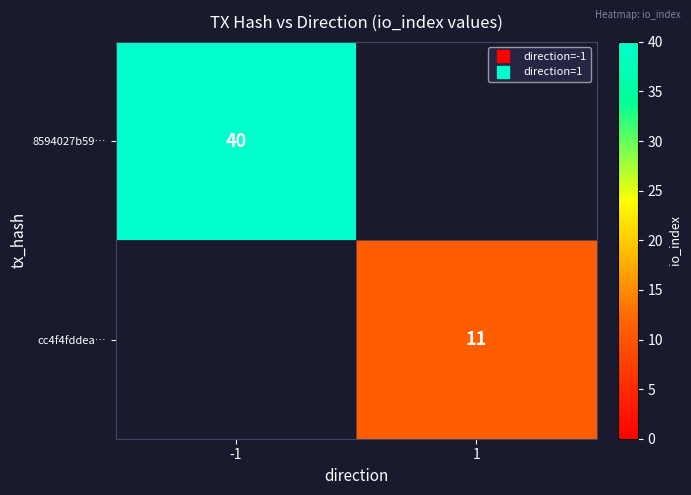

Between -1 and 1, which series saw the biggest shift?

8594027b59…